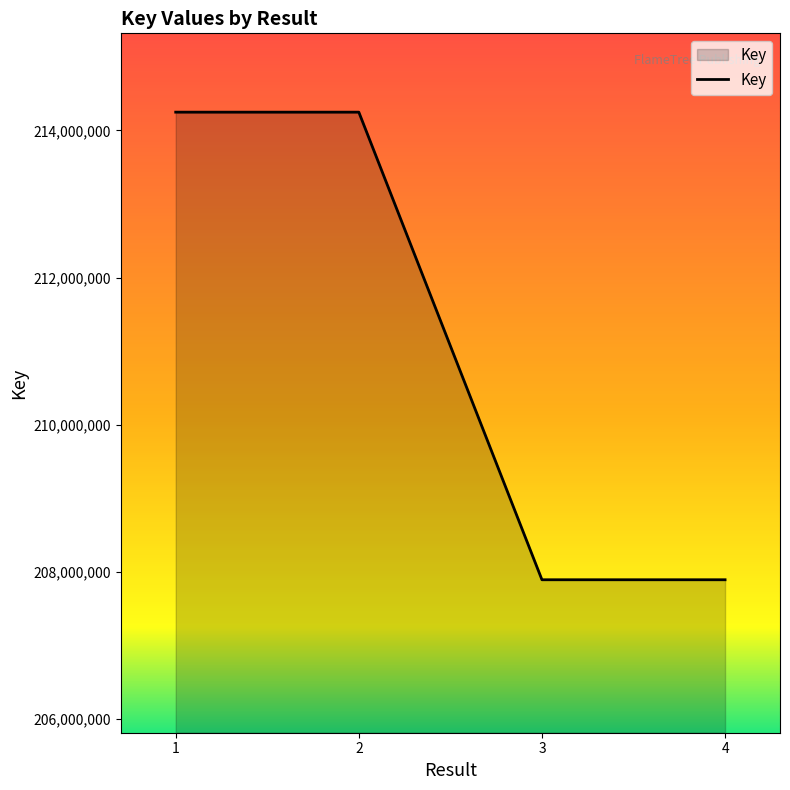

The value at 2 is 360674476. True or false?

False